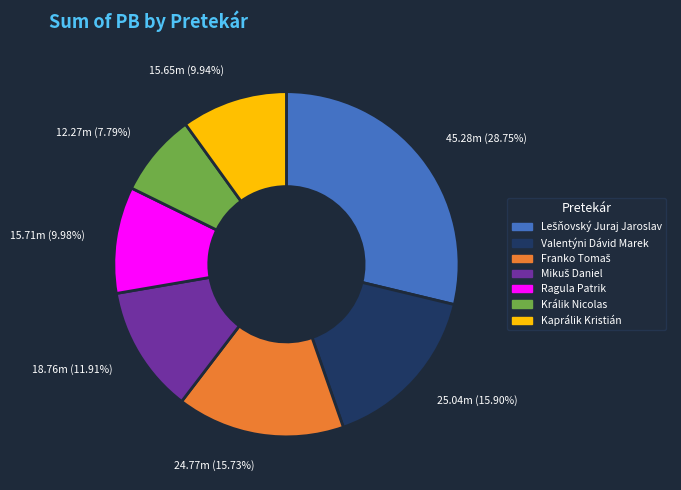

Which slice is the smallest?

Králik Nicolas